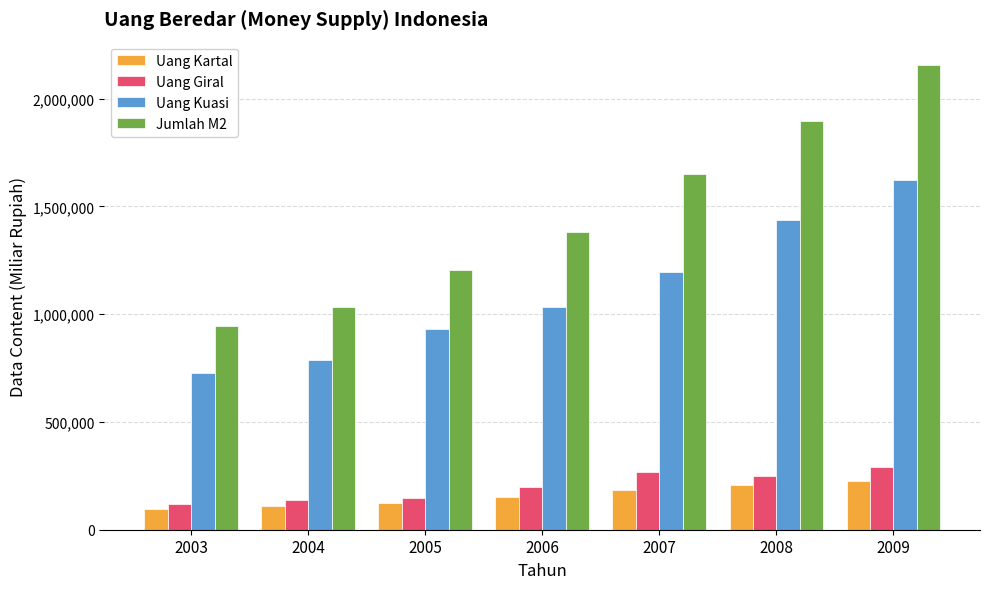

Reading left to right, extract all data points from this chart.

Uang Kartal: 94333	109028	123991	150654	182967	209747	226006
Uang Giral: 119451	136918	147149	196359	267089	247040	289818
Uang Kuasi: 728788	785261	929343	1032865	1196119	1435772	1622055
Jumlah M2: 944366	1033877	1202762	1382493	1649662	1895839	2156825